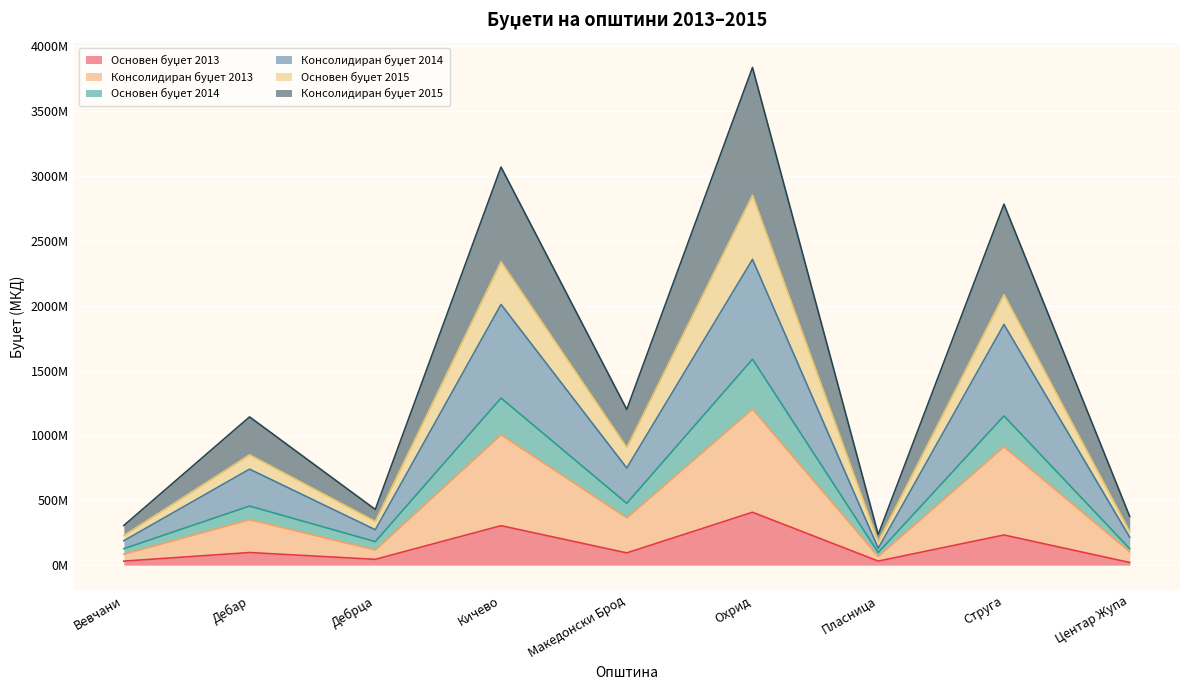

What is the label of the 5th point from the right?

Македонски Брод